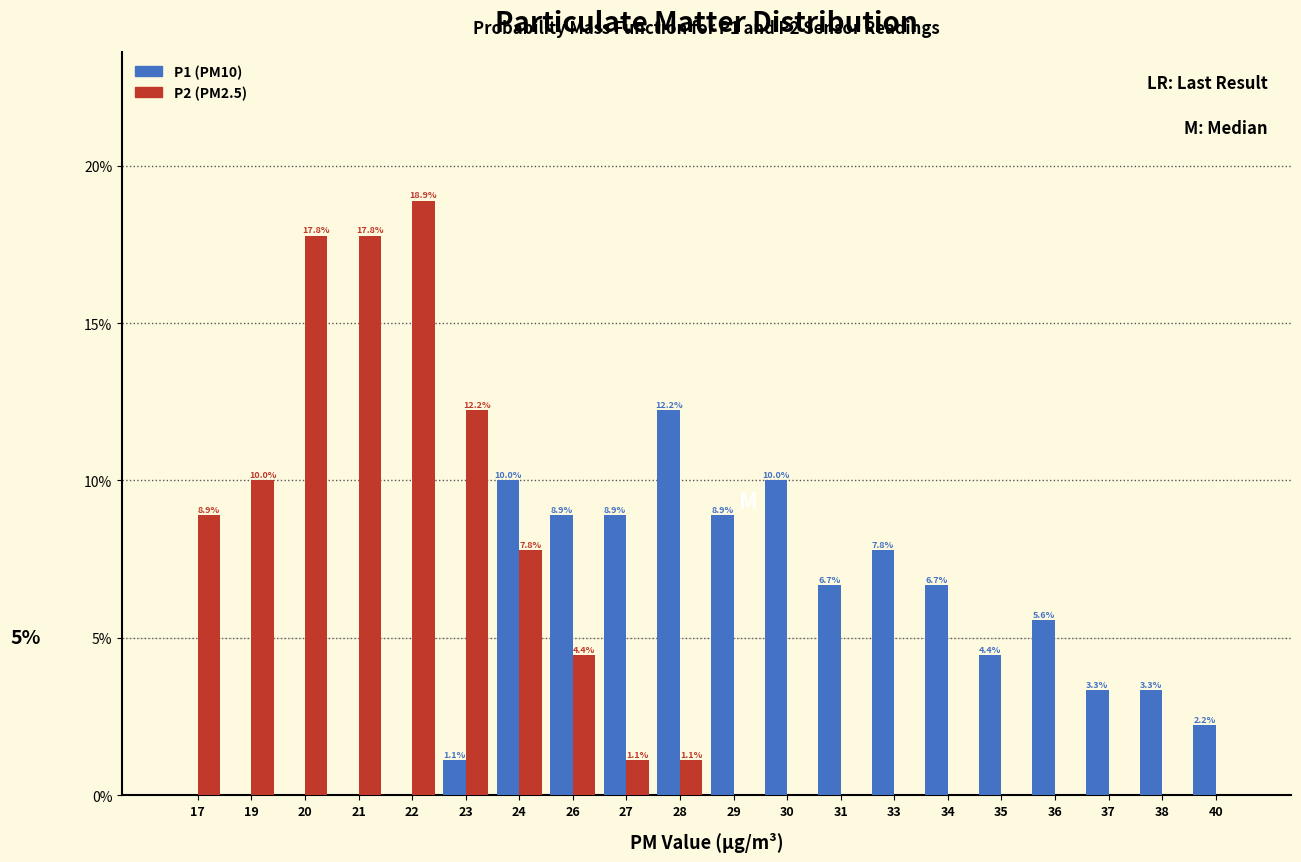

Reading left to right, transcribe all the data shown in this chart.

P1: 17=0.0	19=0.0	20=0.0	21=0.0	22=0.0	23=1.1	24=10.0	26=8.9	27=8.9	28=12.2	29=8.9	30=10.0	31=6.7	33=7.8	34=6.7	35=4.4	36=5.6	37=3.3	38=3.3	40=2.2
P2: 17=8.9	19=10.0	20=17.8	21=17.8	22=18.9	23=12.2	24=7.8	26=4.4	27=1.1	28=1.1	29=0.0	30=0.0	31=0.0	33=0.0	34=0.0	35=0.0	36=0.0	37=0.0	38=0.0	40=0.0